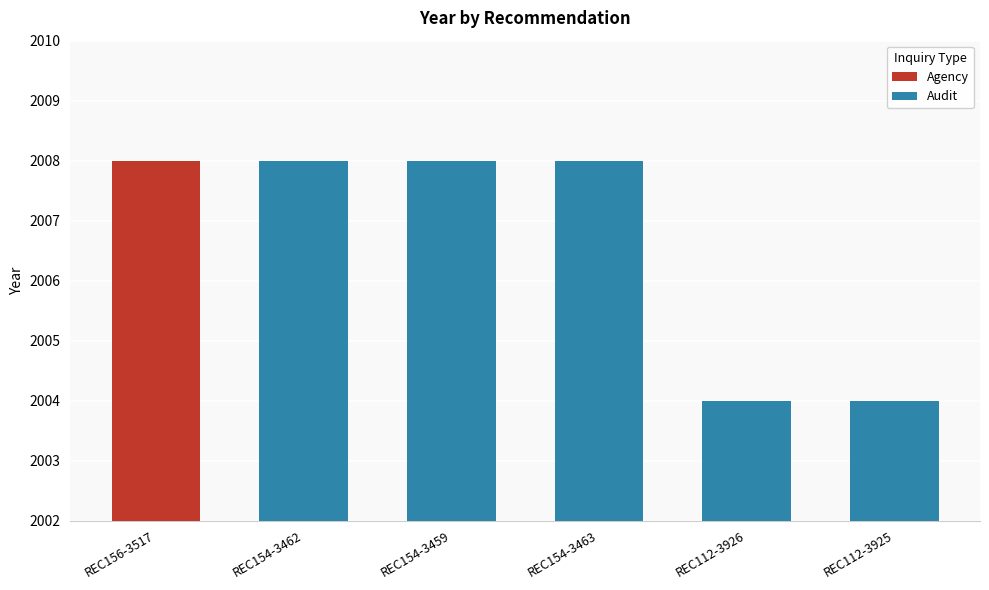

What is the difference between the maximum and minimum values?

4